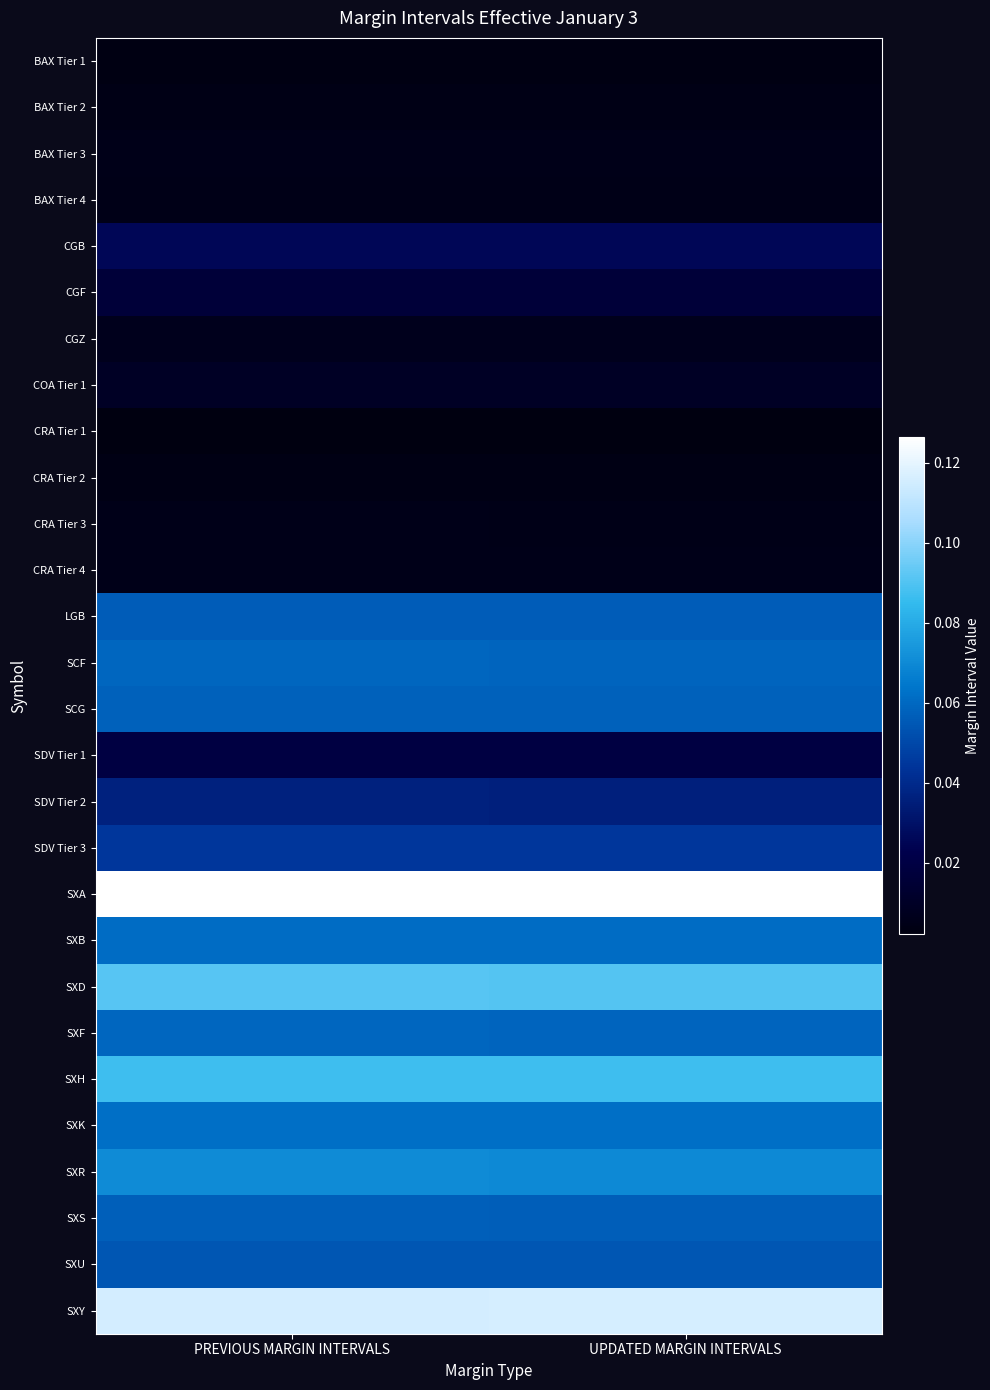

Which category has the highest value across all series?

PREVIOUS MARGIN INTERVALS